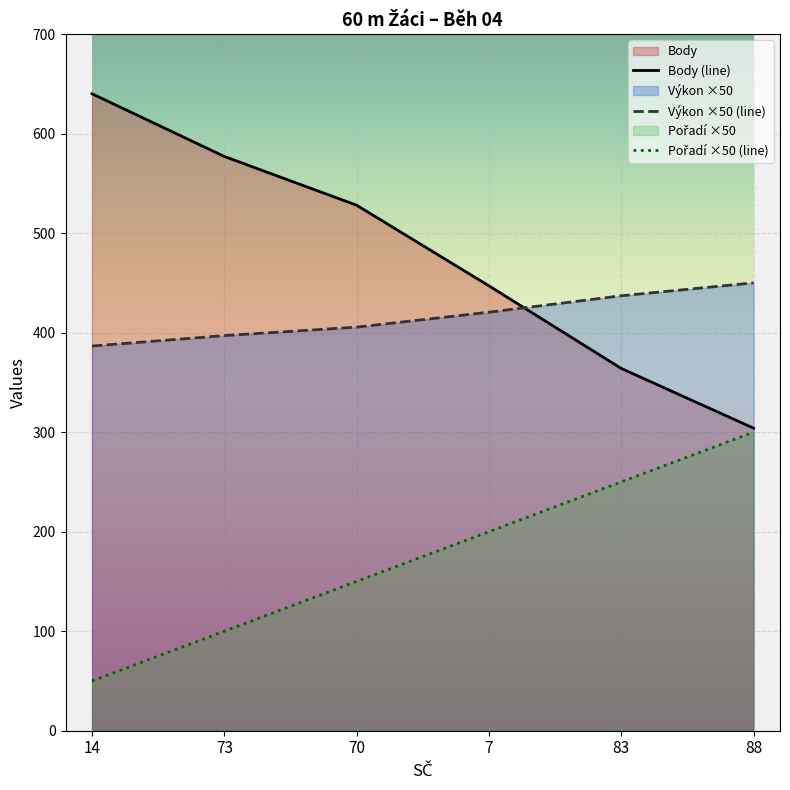

Count the number of data series in this chart.

3